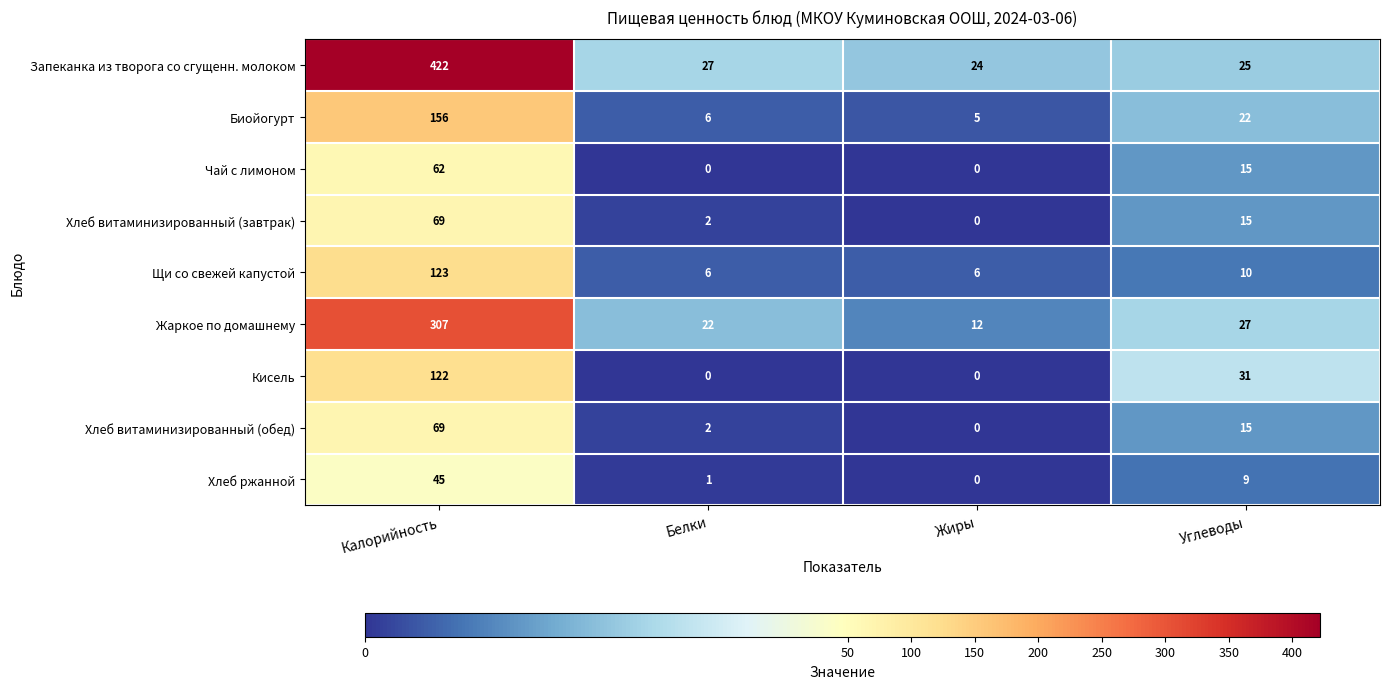

Where is Хлеб витаминизированный (обед) nearest to the value 34?

Углеводы